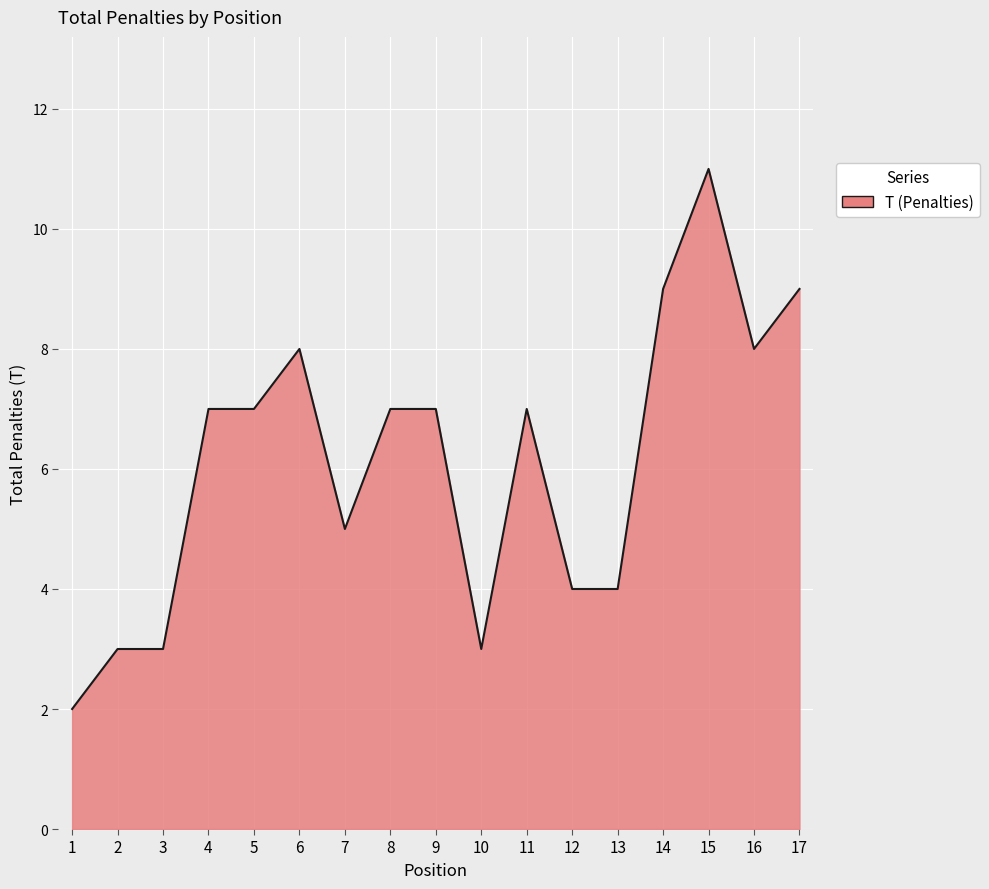

Reading left to right, list all the values displayed in this chart.

2	3	3	7	7	8	5	7	7	3	7	4	4	9	11	8	9